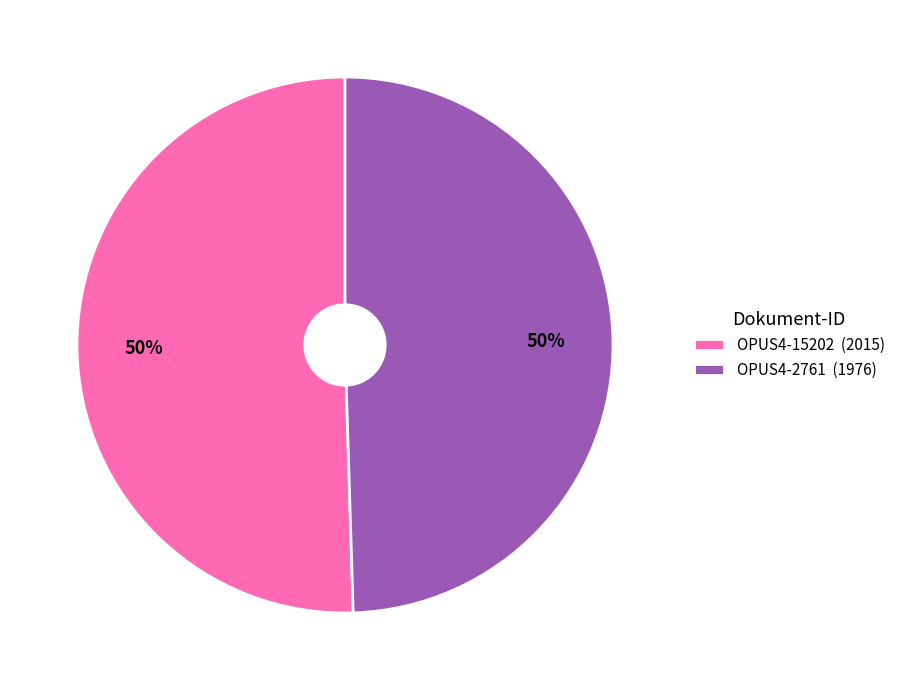

Is the sum of OPUS4-2761 (1976) and OPUS4-15202 (2015) greater than half?

Yes